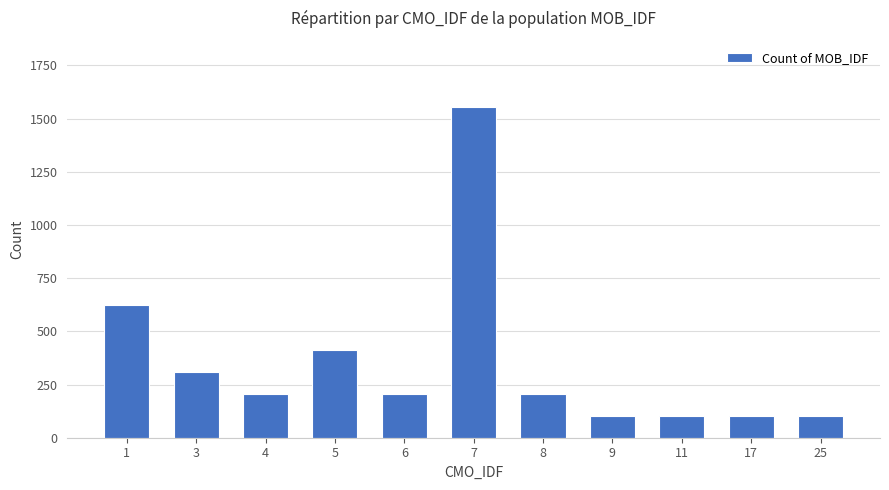

What is the smallest value displayed?

103